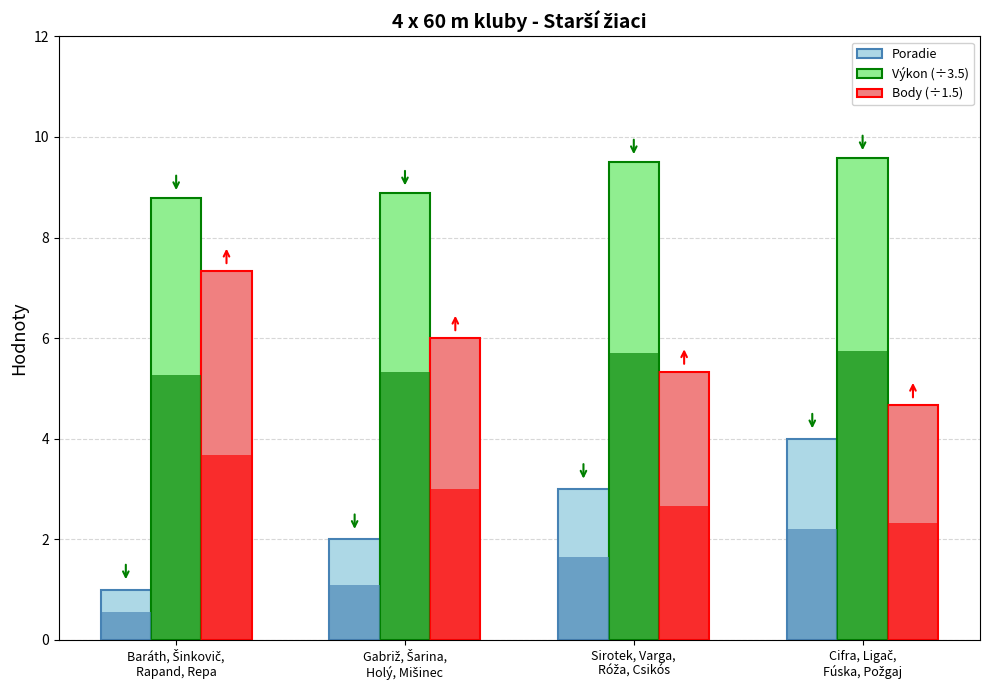

Which series has the largest total across all categories?

Výkon (÷3.5)